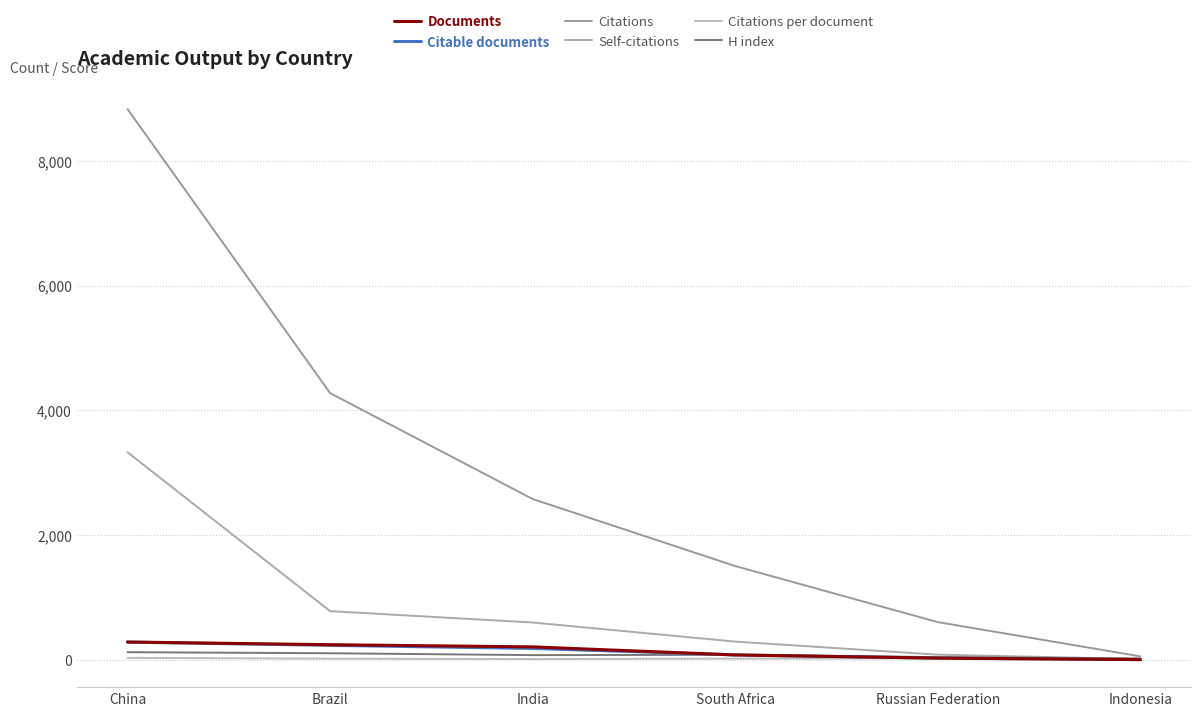

What is the maximum value for H index?

122.0